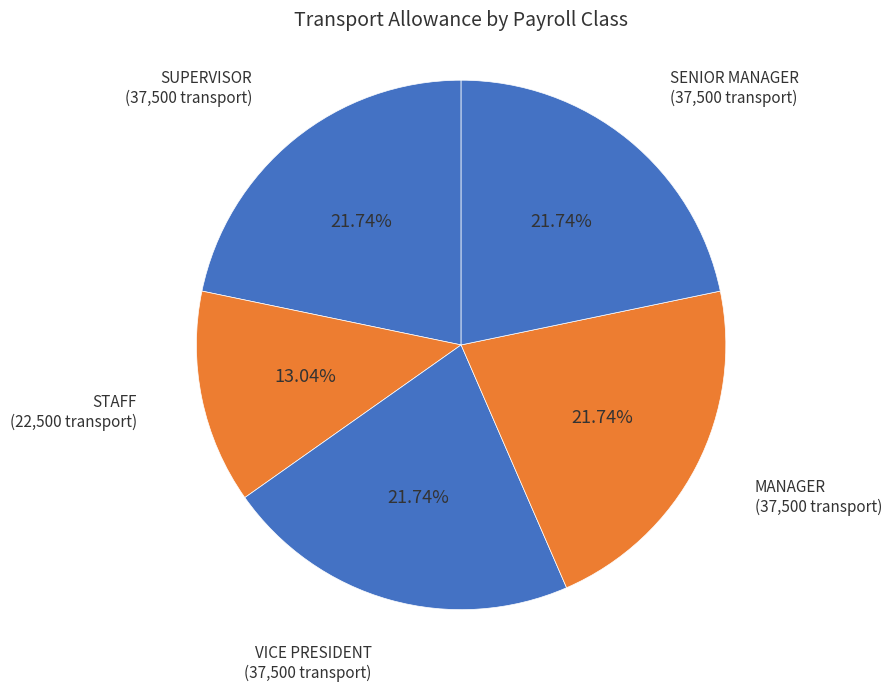

How many slices are in this pie chart?

5